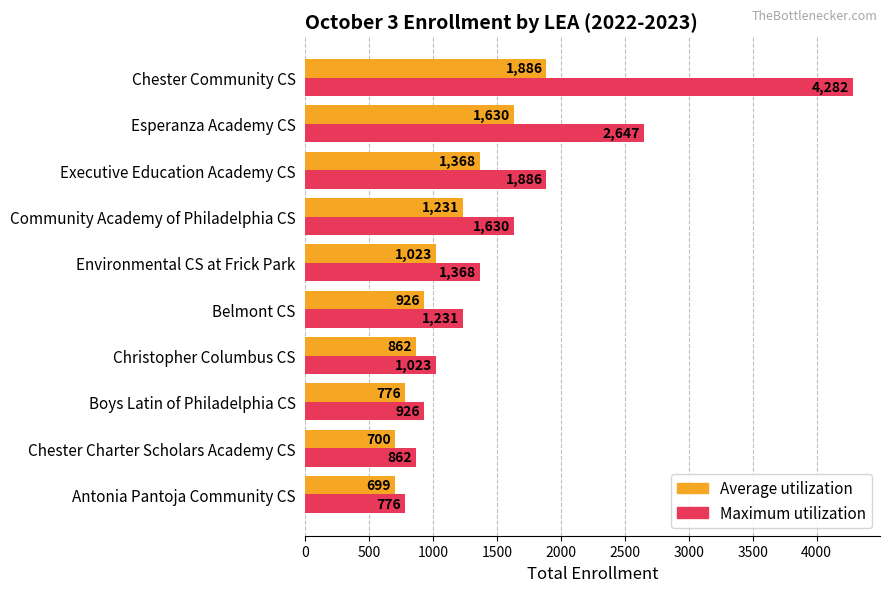

How many data points does each series have?

10